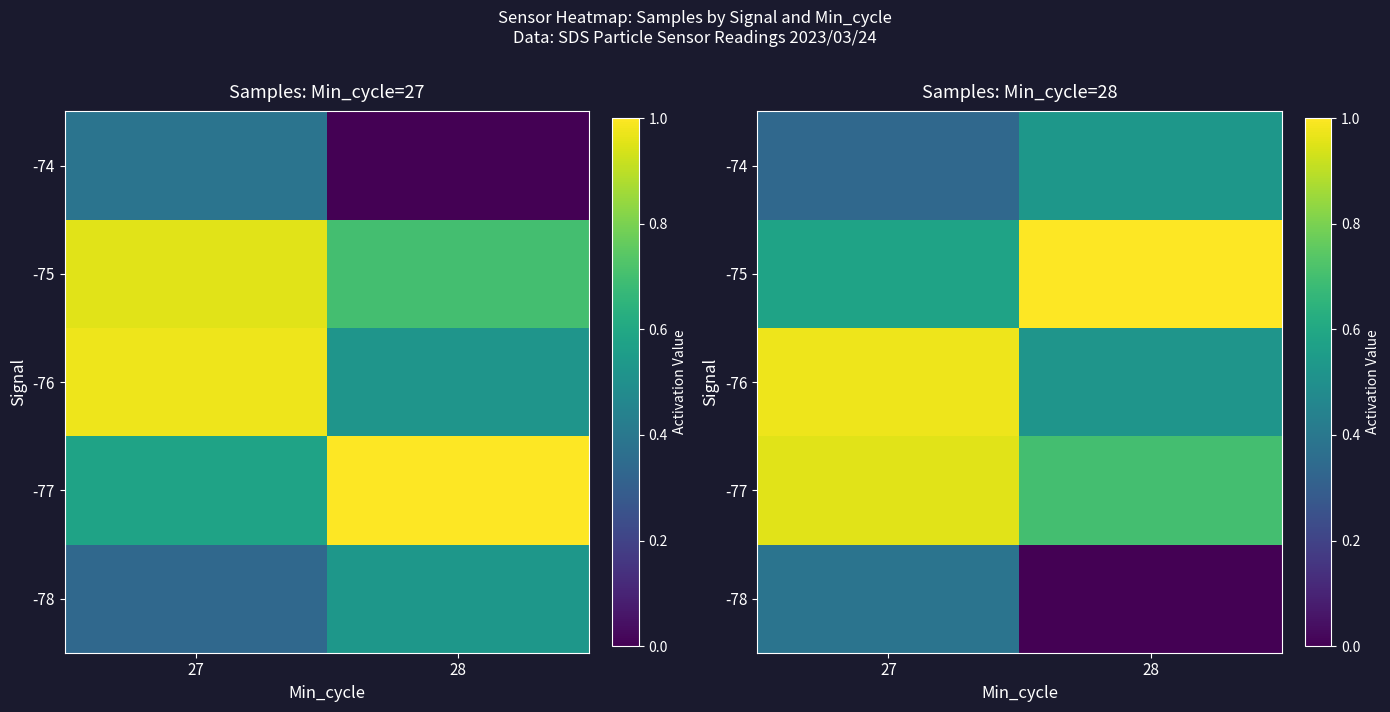

What is the spread (max minus min) of values at 28?

1.0